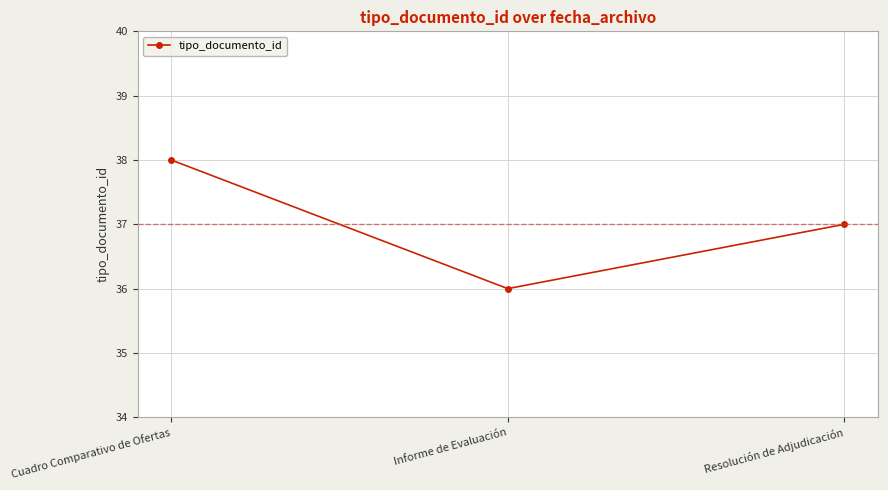

Count the number of data series in this chart.

1